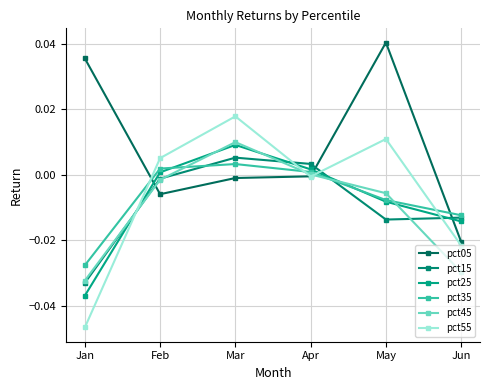

Reading left to right, list all the values displayed in this chart.

pct05: 0.0	-0.0	-0.0	-0.0	0.0	-0.0
pct15: -0.0	-0.0	0.0	0.0	-0.0	-0.0
pct25: -0.0	0.0	0.0	0.0	-0.0	-0.0
pct35: -0.0	0.0	0.0	0.0	-0.0	-0.0
pct45: -0.0	-0.0	0.0	0.0	-0.0	-0.0
pct55: -0.0	0.0	0.0	-0.0	0.0	-0.0